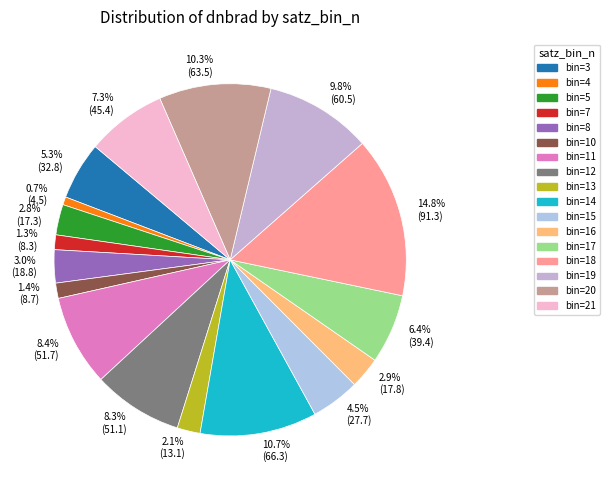

Between 3.0% (18.8) and 8.4% (51.7), which is larger?

8.4% (51.7)